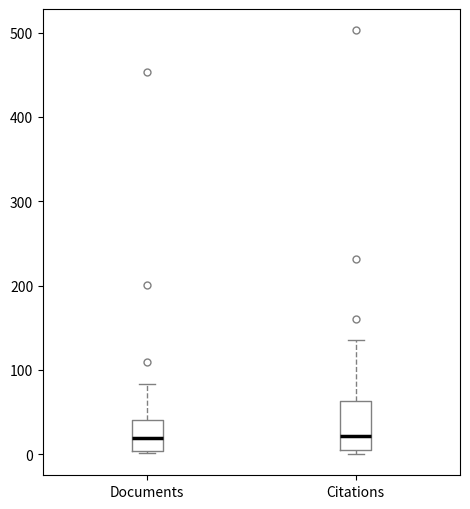

Reading left to right, transcribe this box plot: for each box, give where its median line is, the range the box spans, and where its two whiskers end, as read against the y-axis. The values are not printed on the chart, so give them approximately, as read against the axis.

Documents: median 20, box 0 to 40, whiskers 0 (just below the box's lower edge) to 80
Citations: median 20, box 10 to 60, whiskers 0 to 140